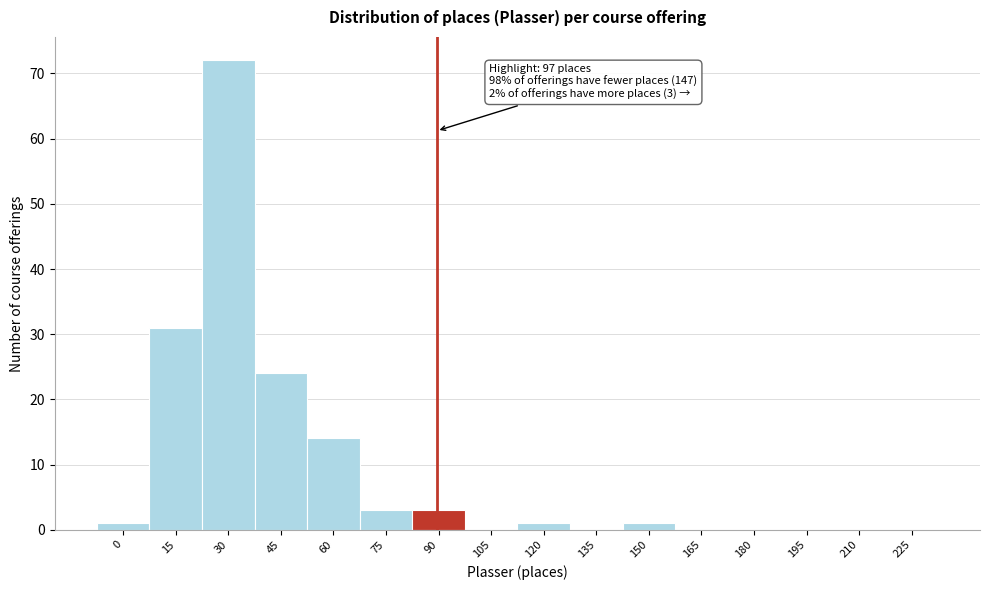

Reading right to left, what are all the values shown in this chart?

225=0	210=0	195=0	180=0	165=0	150=1	135=0	120=1	105=0	90=3	75=3	60=14	45=24	30=72	15=31	0=1